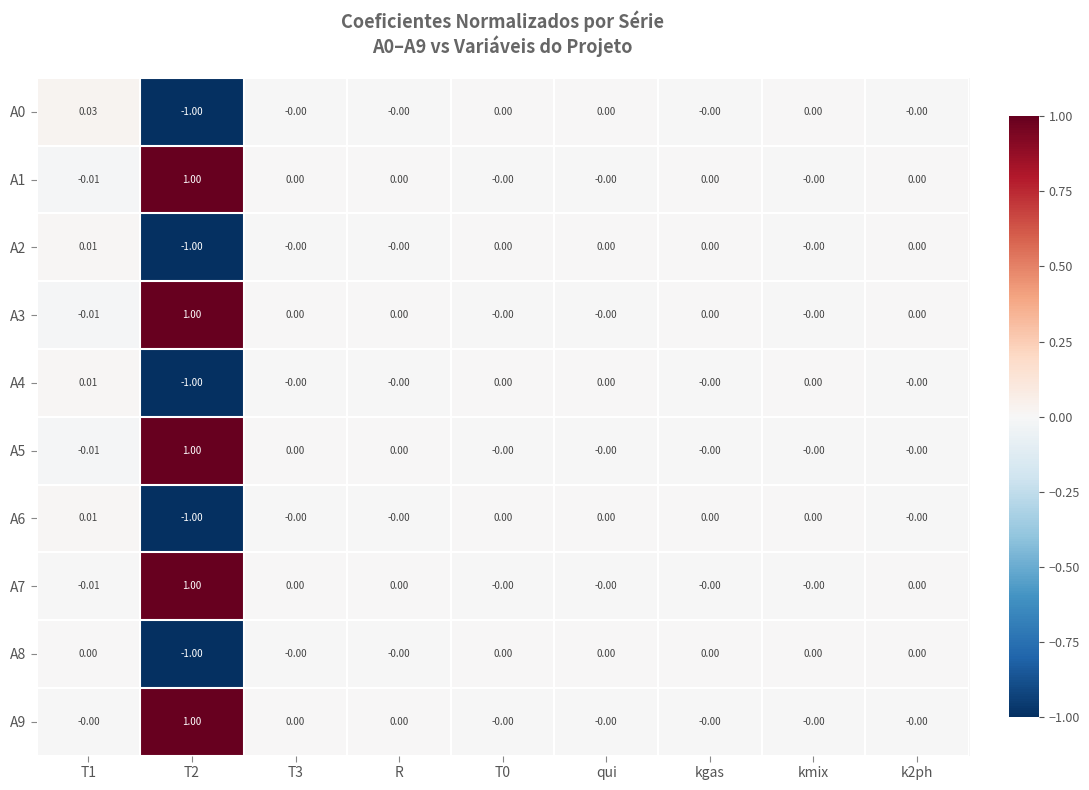

Is the value of A3 at T1 greater than the value of A7 at R?

No